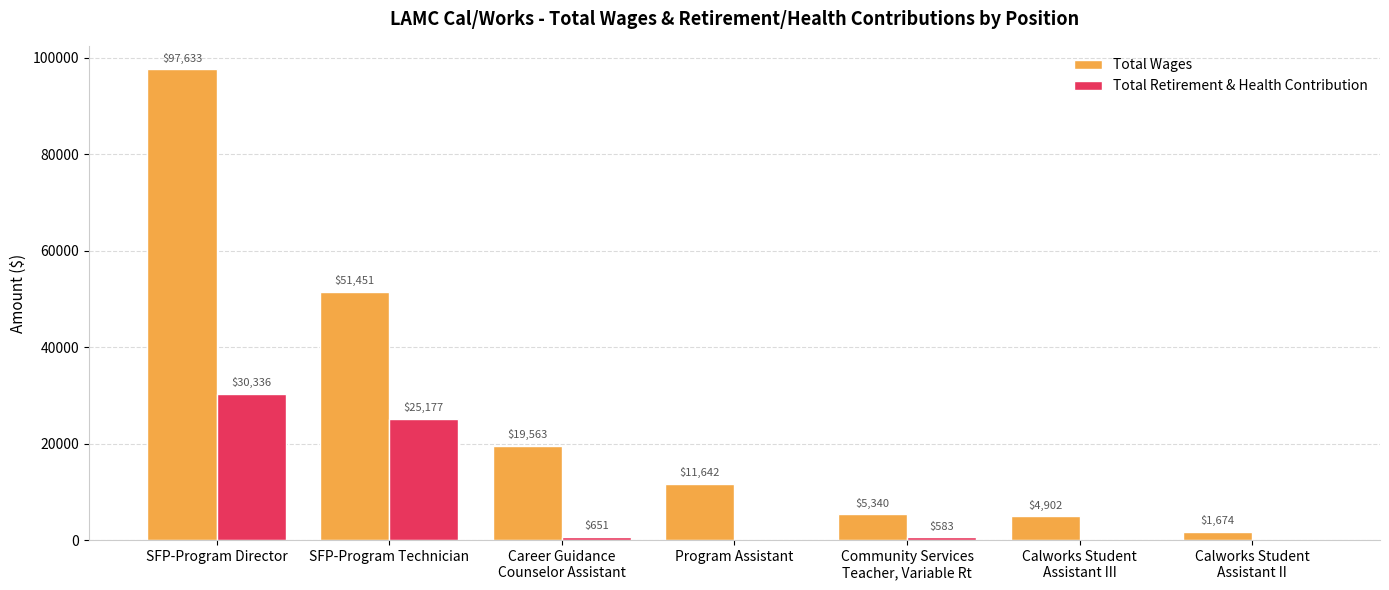

Which series changed the most between SFP-Program Director and Calworks Student
Assistant III?

Total Wages